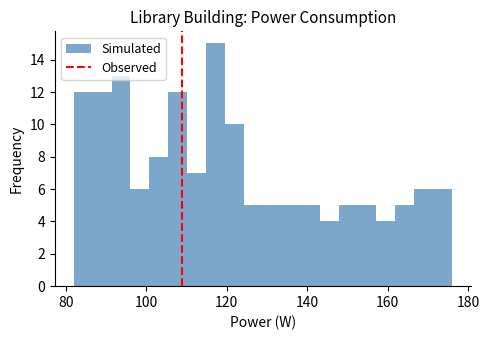

Around what value on the x-axis is the tallest bar? Give the approximate position of its centre, as read against the axis.

118